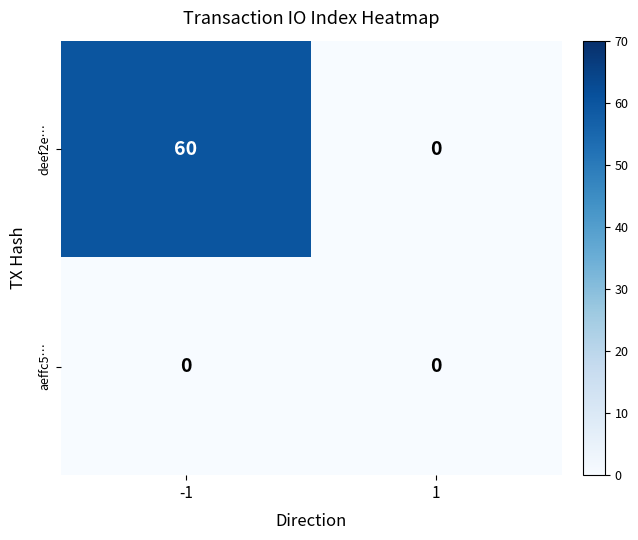

True or false: deef2e… has a value of 82 at -1.

False